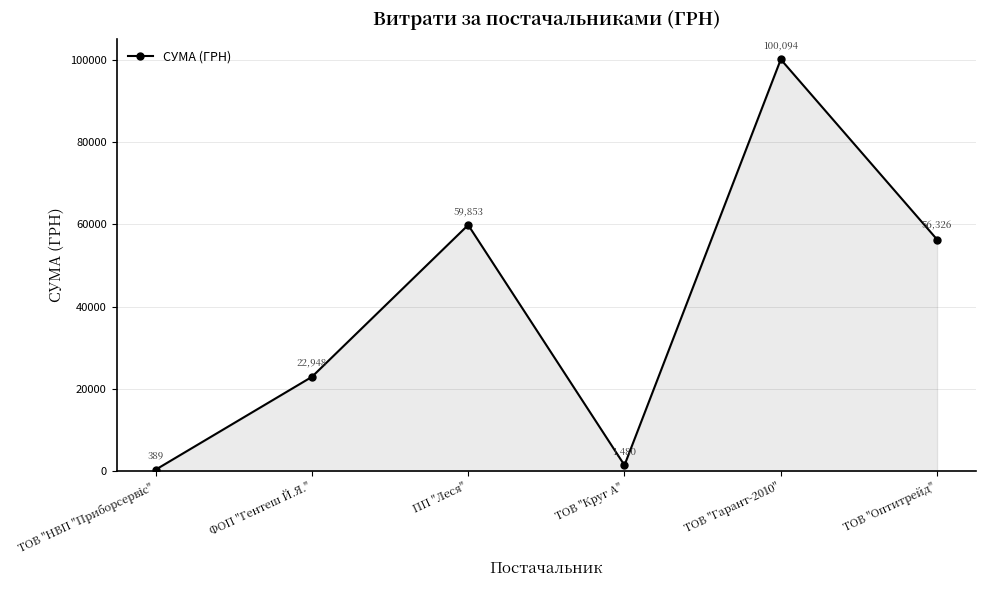

Where is the first local maximum?

ПП "Леся"